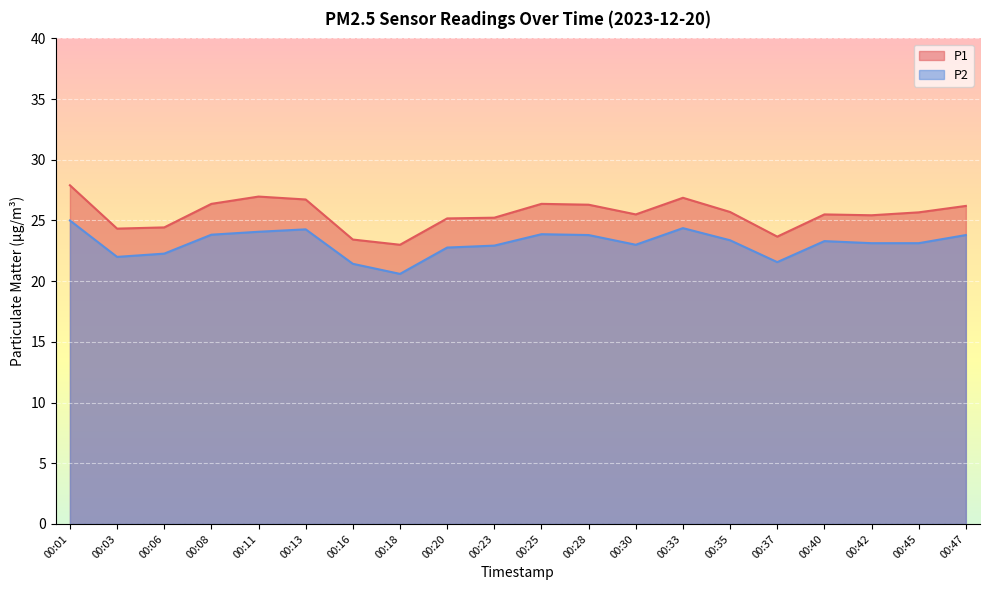

Between 00:08 and 00:20, which series saw the biggest shift?

P1